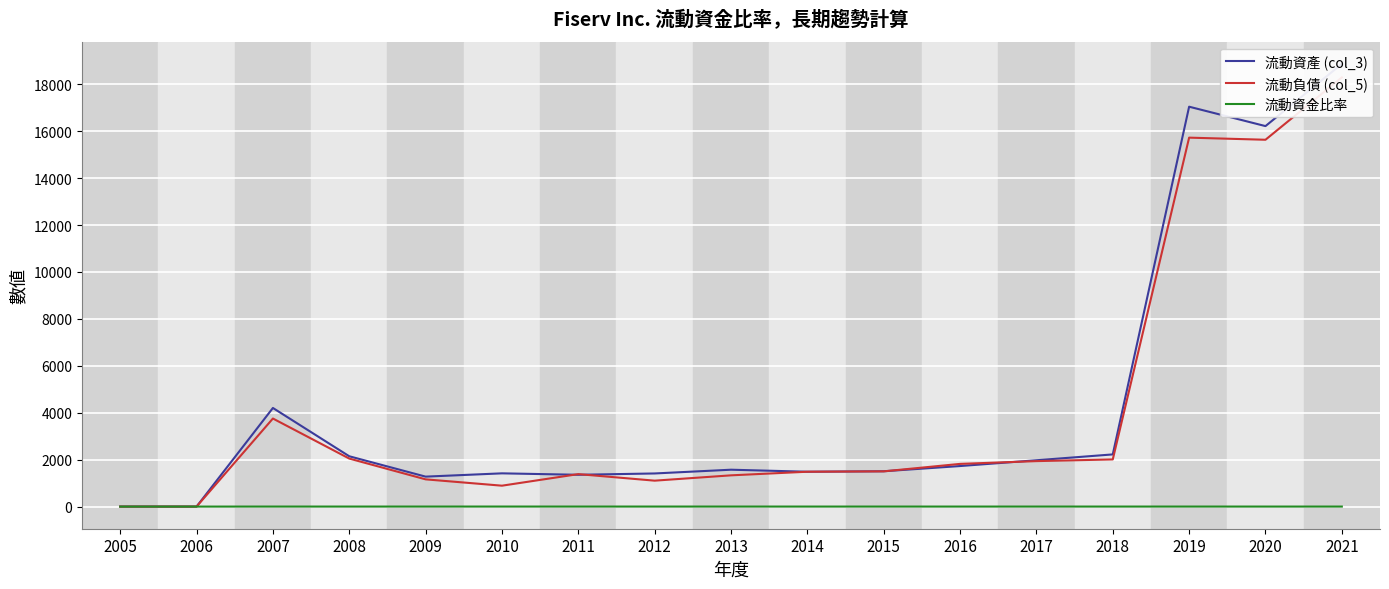

How many interior local peaks does the 流動負債 (col_5) series have?

3